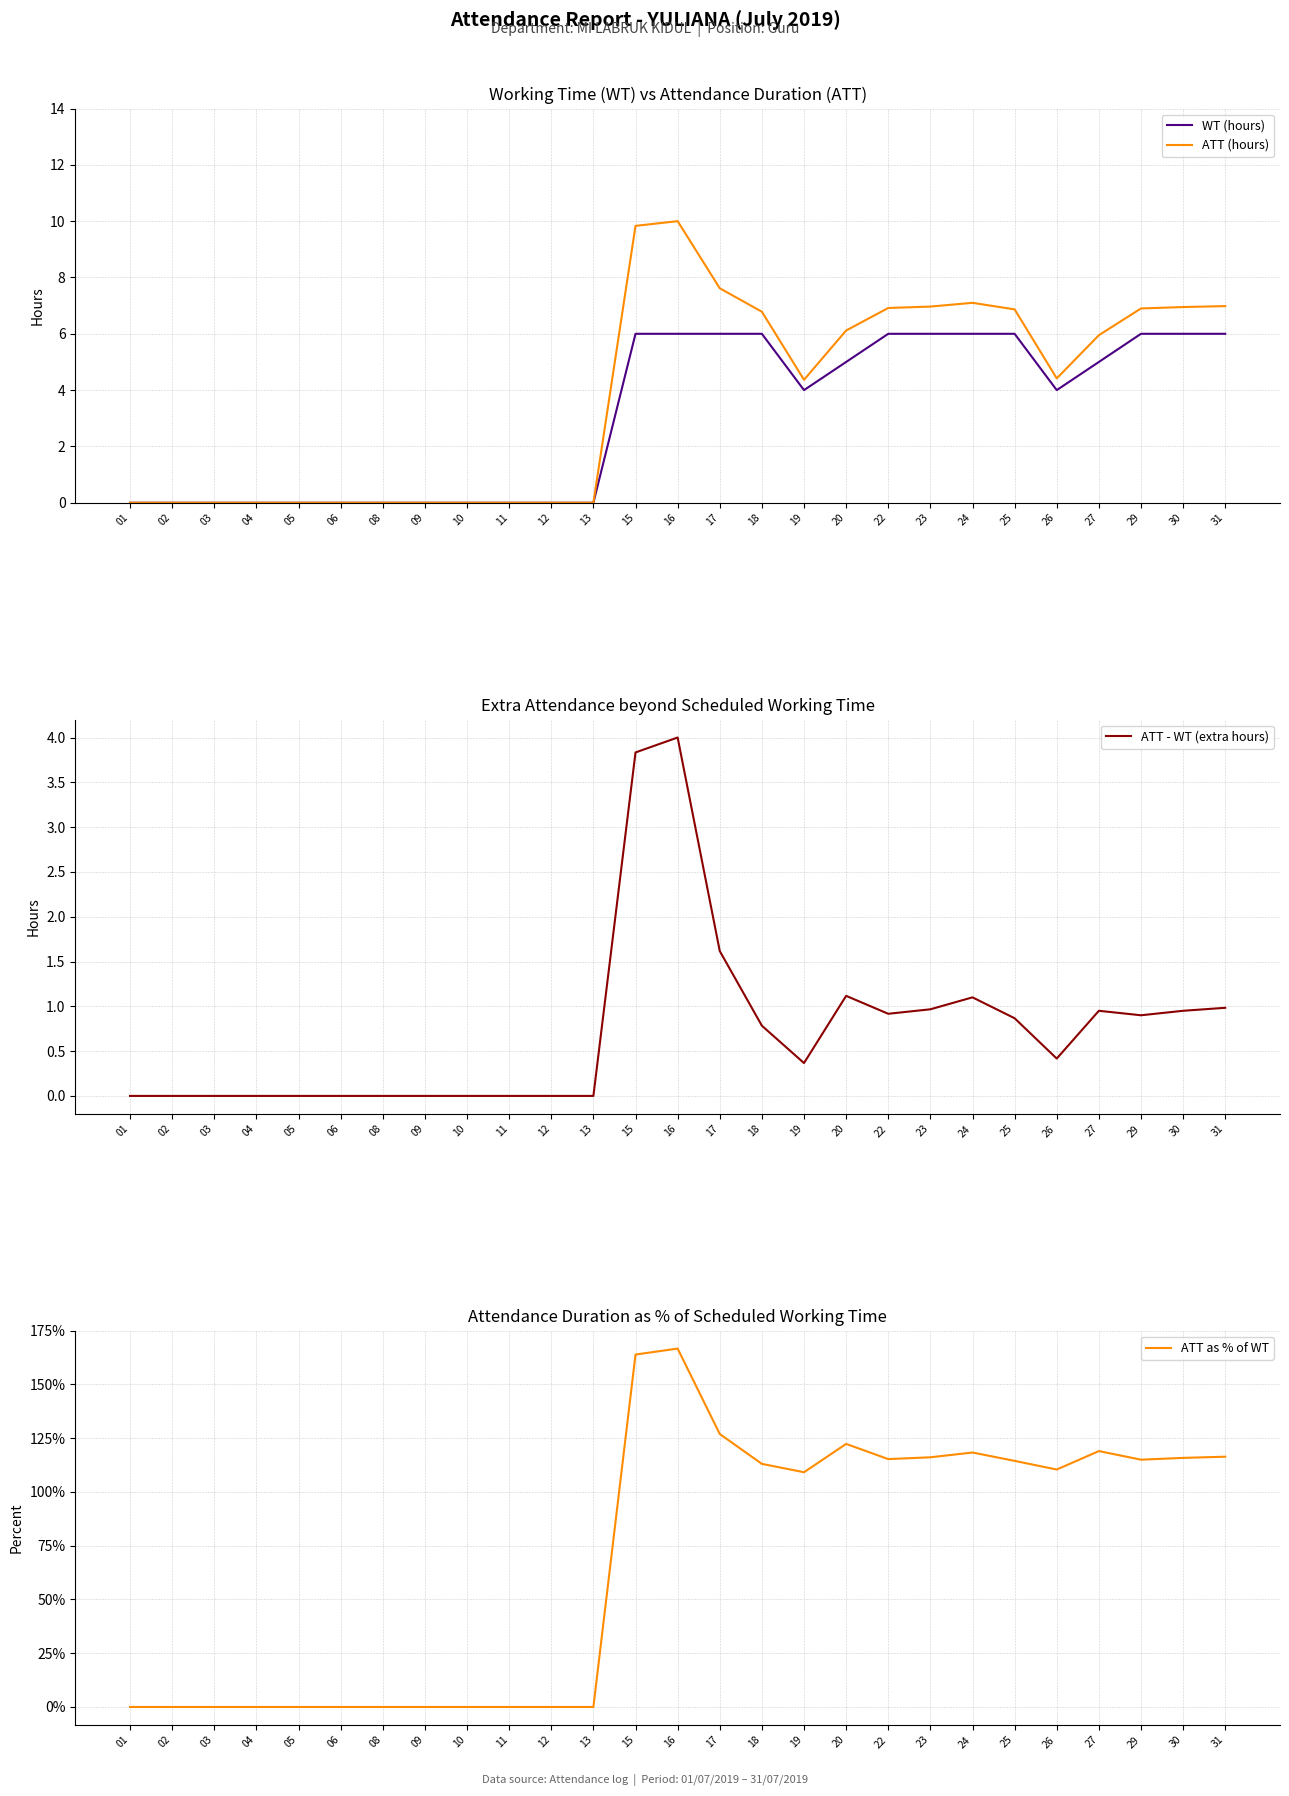

List the labels in order of WT (hours) value, largest first.

15, 16, 17, 18, 22, 23, 24, 25, 29, 30, 31, 20, 27, 19, 26, 01, 02, 03, 04, 05, 06, 08, 09, 10, 11, 12, 13